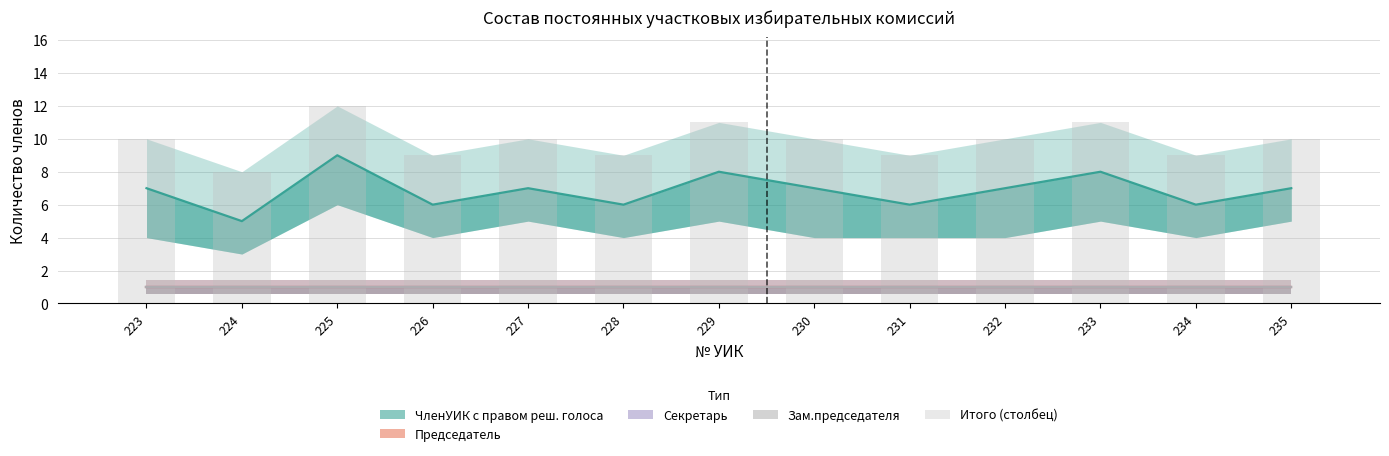

Rank the categories by value from highest to lowest.

225, 229, 233, 223, 227, 230, 232, 235, 226, 228, 231, 234, 224